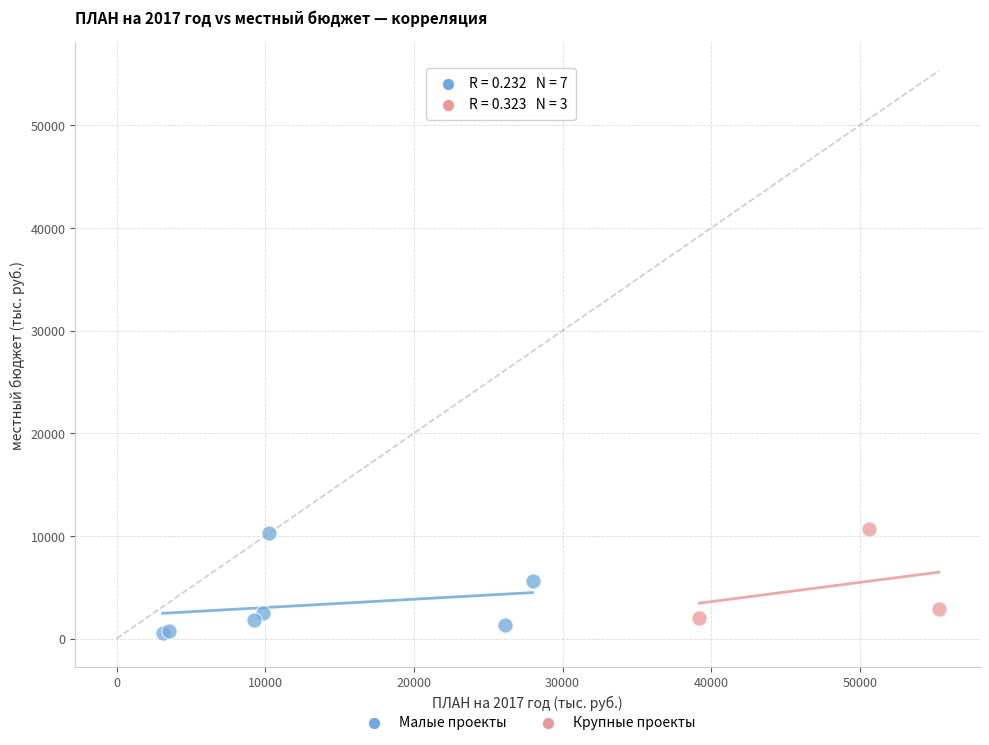

Which series has the largest Y range (max minus min)?

Малые проекты